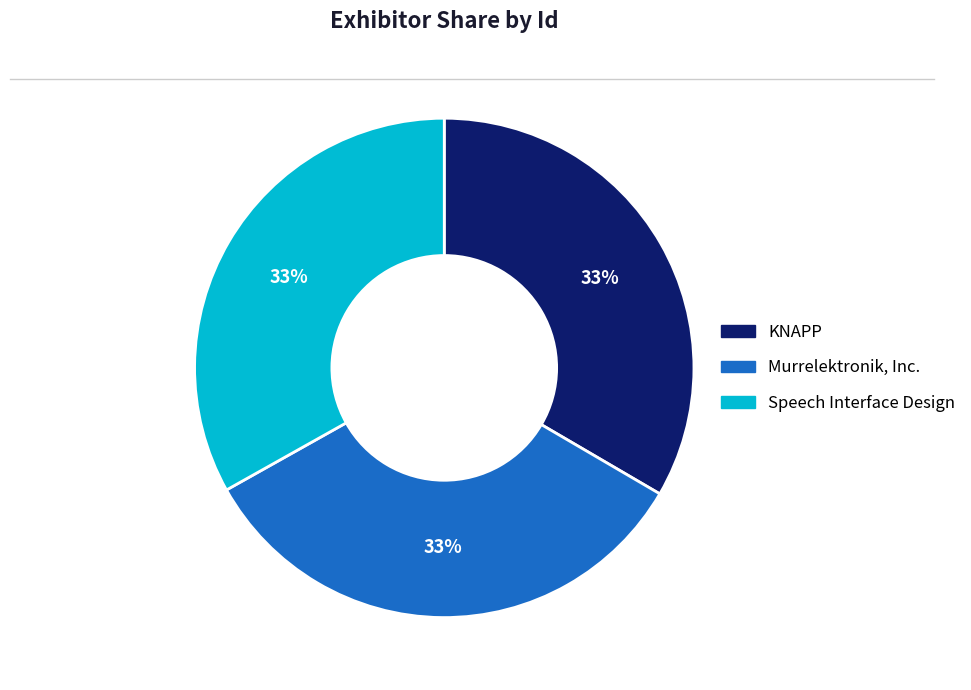

Does any single category account for the majority?

No